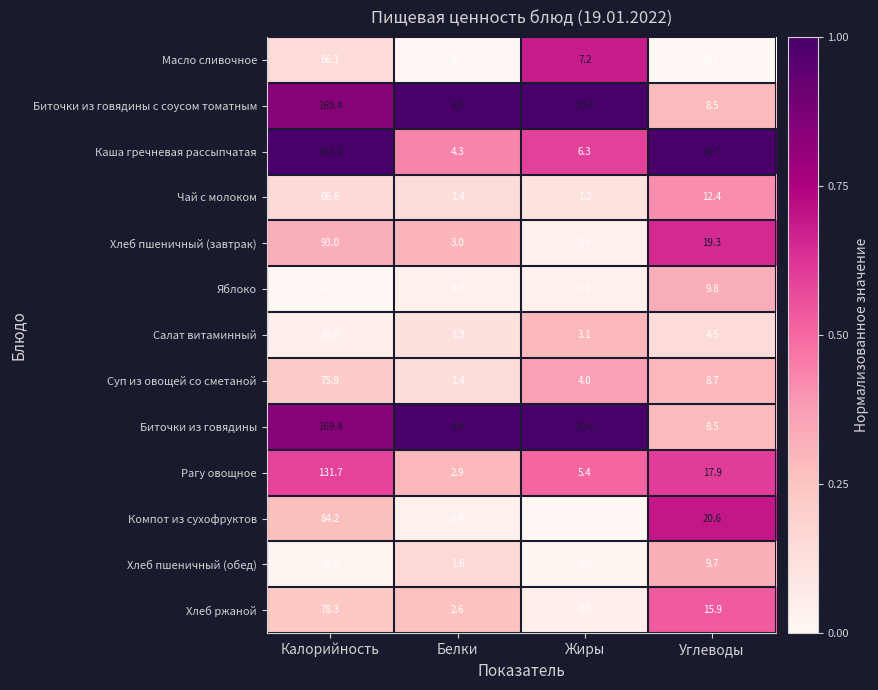

At which label does Хлеб пшеничный (завтрак) first exceed 19?

Калорийность